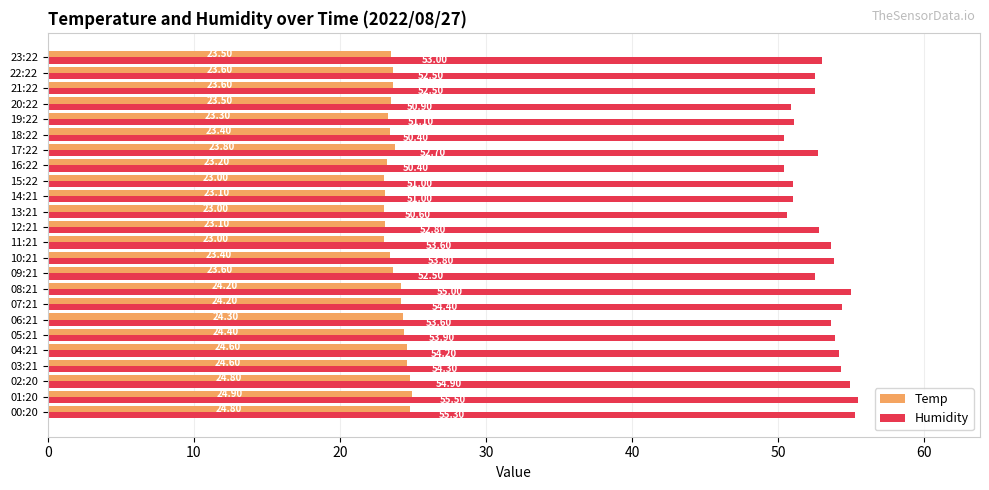

What is the sum of all Temp values?

570.9